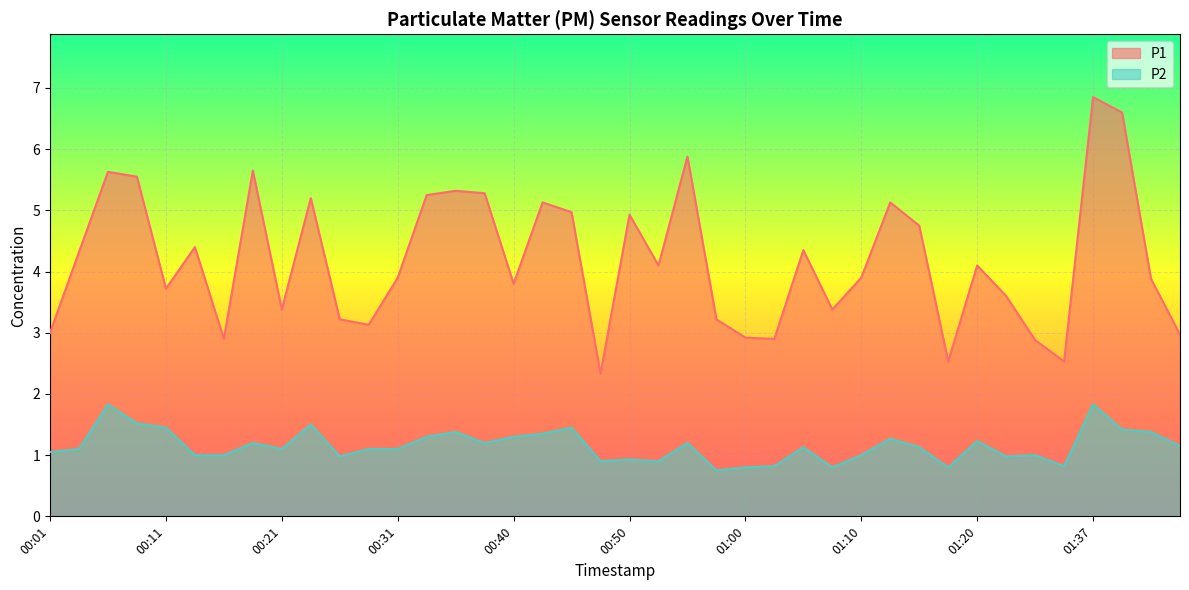

Does the chart display data point markers on the line(s)?

No